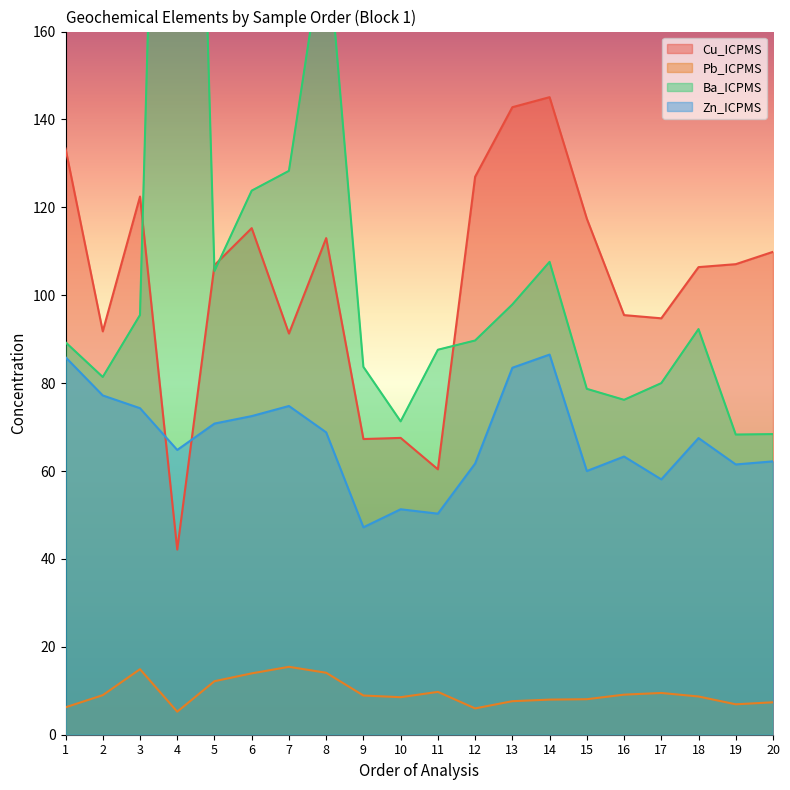

Does the chart have visible grid lines?

No